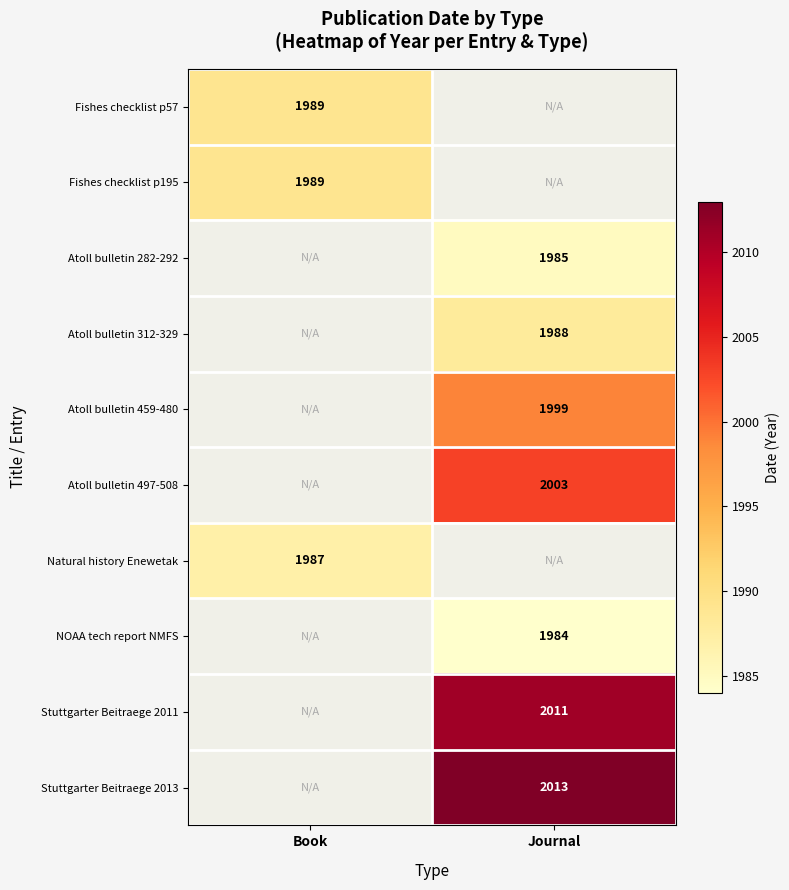

True or false: Atoll bulletin 497-508 has a value of 2003 at Journal.

True